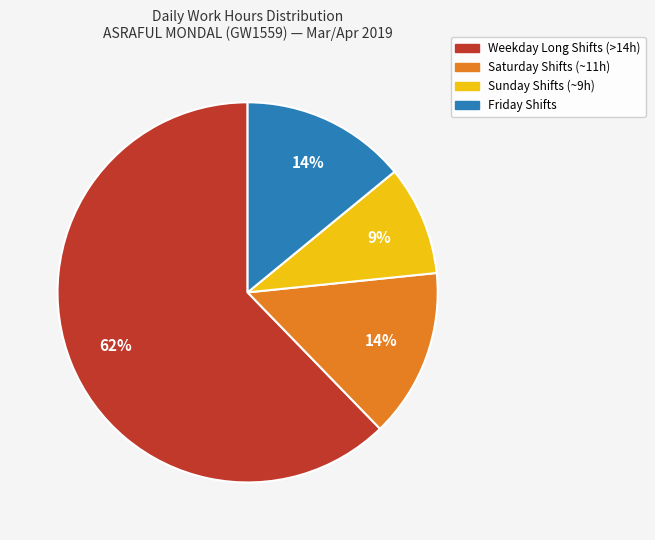

Does any single category account for the majority?

Yes